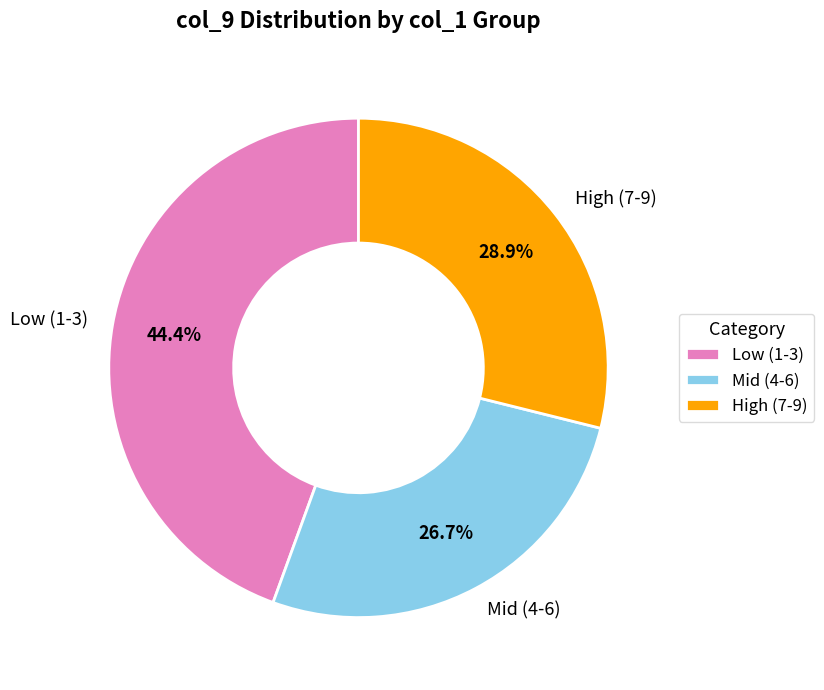

To the nearest percent, what is the average slice percentage?

33%